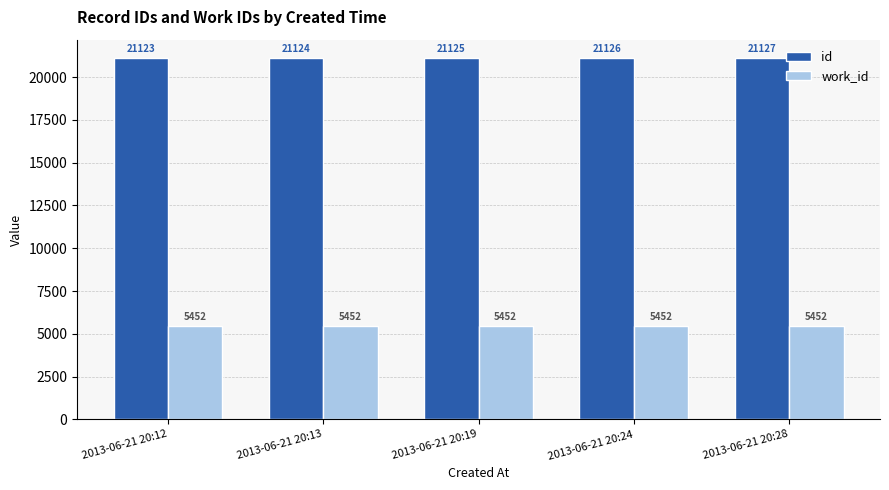

Reading left to right, list all the values displayed in this chart.

id: 21123	21124	21125	21126	21127
work_id: 5452	5452	5452	5452	5452